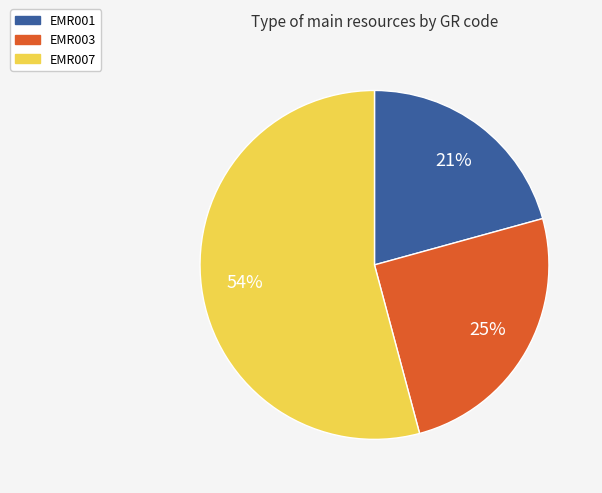

Which slice represents more than half of the pie?

EMR007